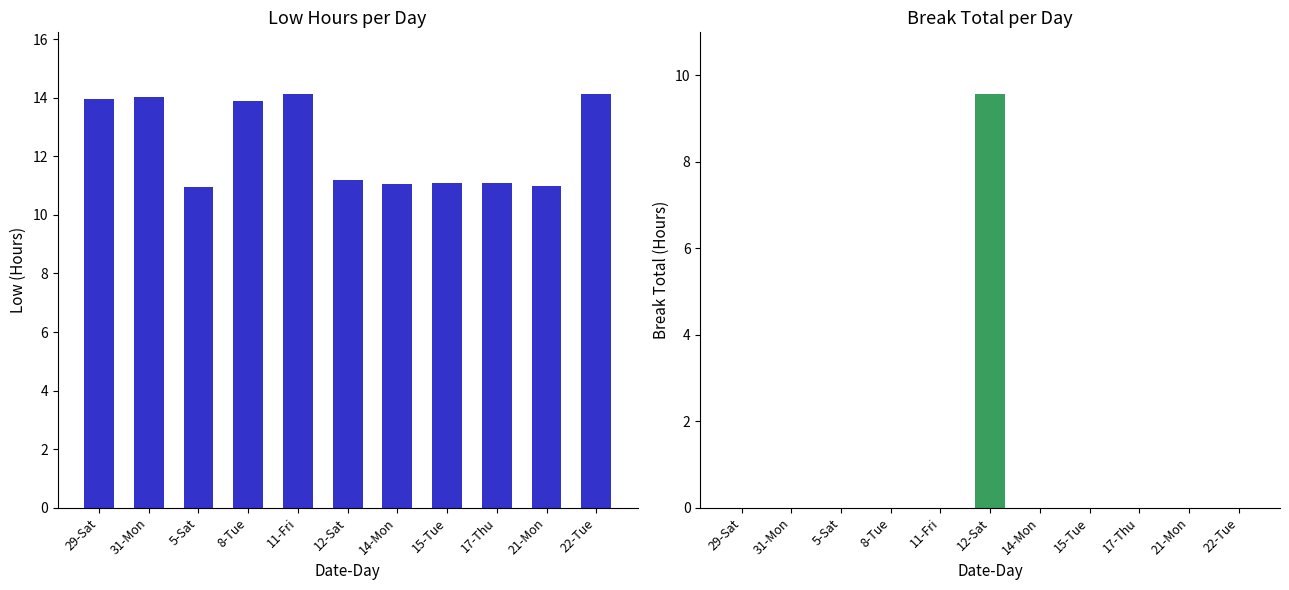

Where is Break Total (Hours) nearest to the value 4?

29-Sat